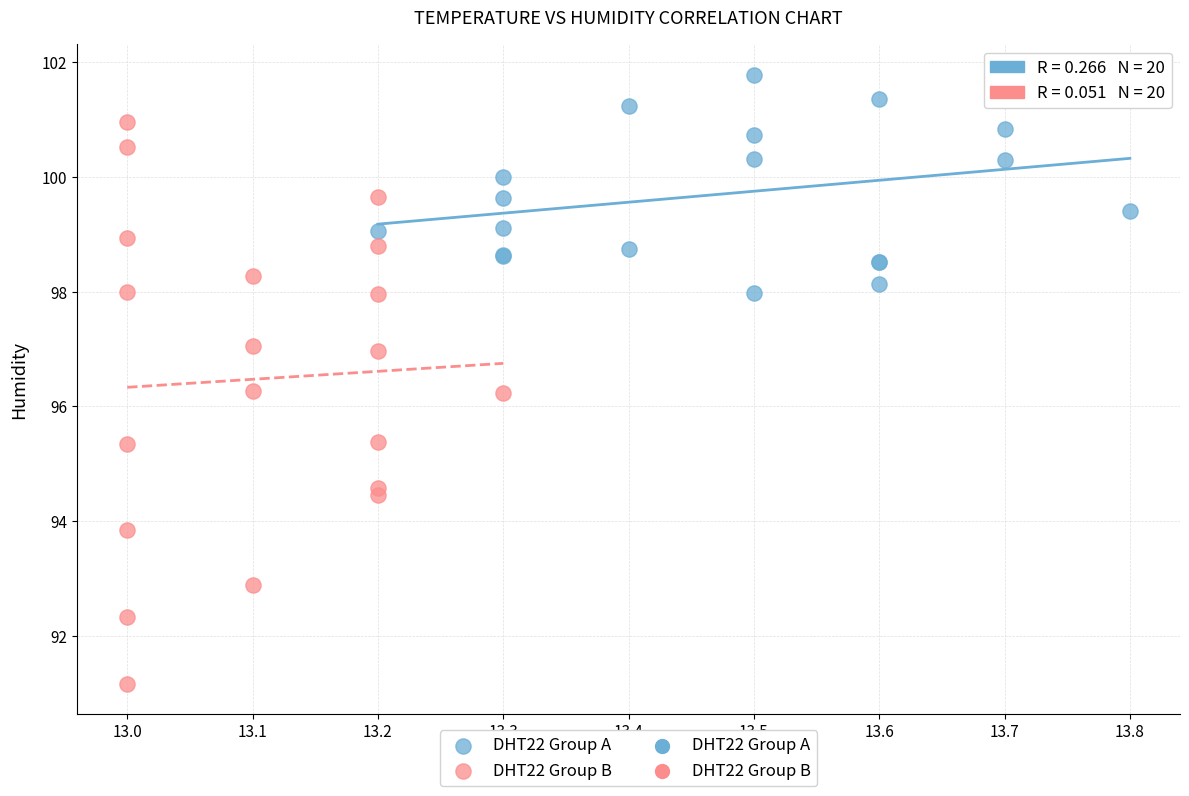

Which series has the largest Y range (max minus min)?

DHT22 Group B